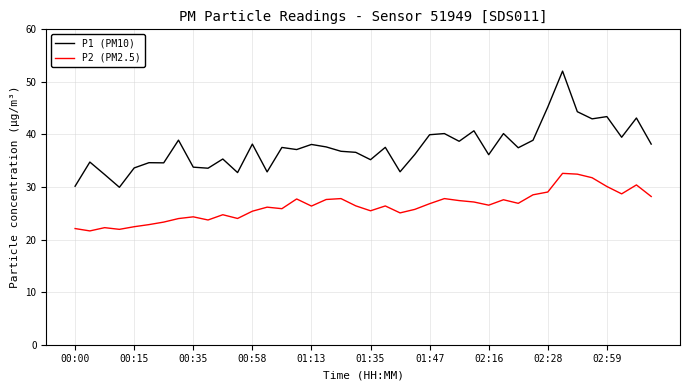

True or false: P1 (PM10) and P2 (PM2.5) intersect in this chart.

False